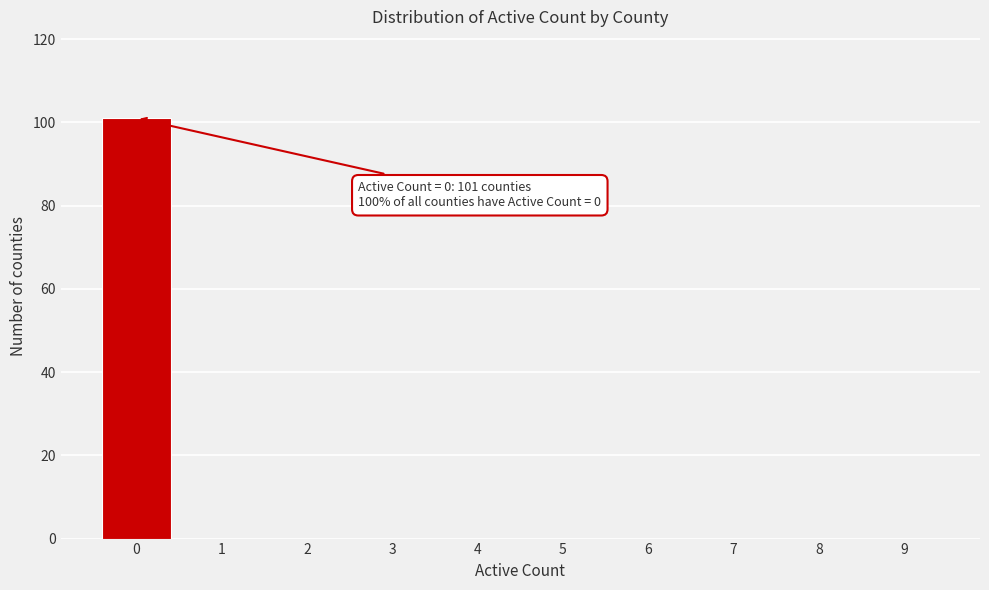

Reading right to left, extract all data points from this chart.

9=0	8=0	7=0	6=0	5=0	4=0	3=0	2=0	1=0	0=101